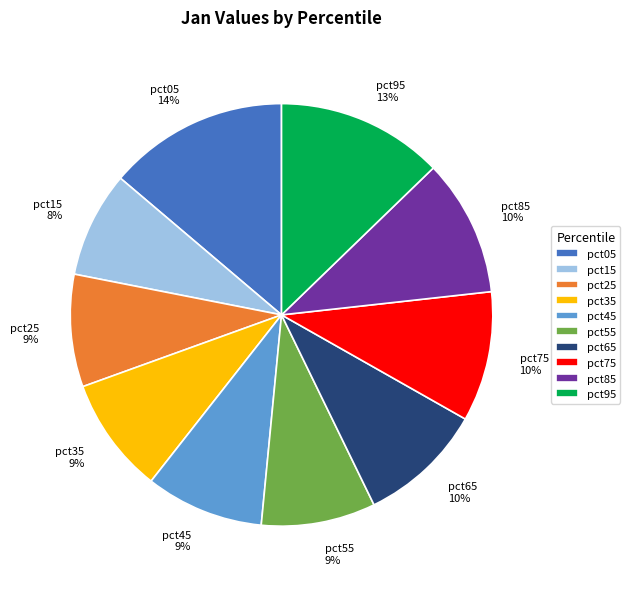

Which category has the biggest portion of the pie?

pct05